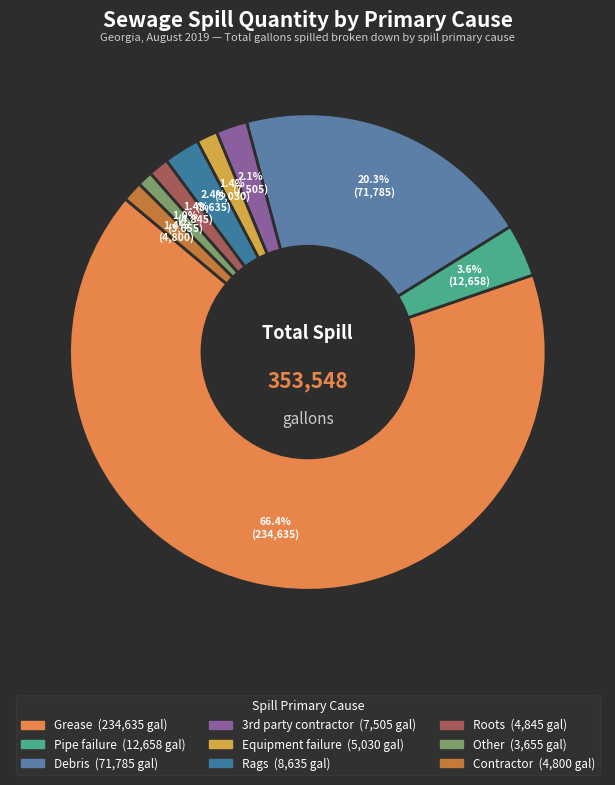

What portion of the pie excludes Other?

99.0%